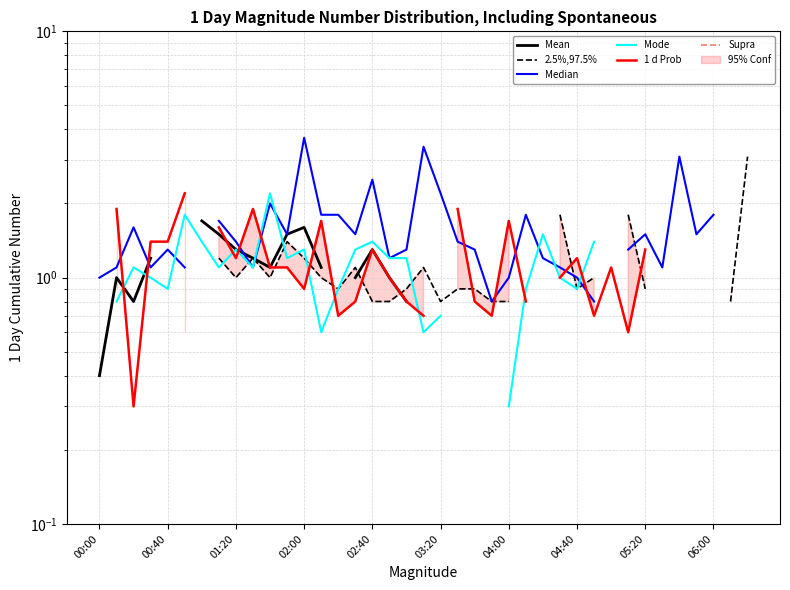

In Mode, how many points are higher than both neighbors (excluding endpoints)?

7